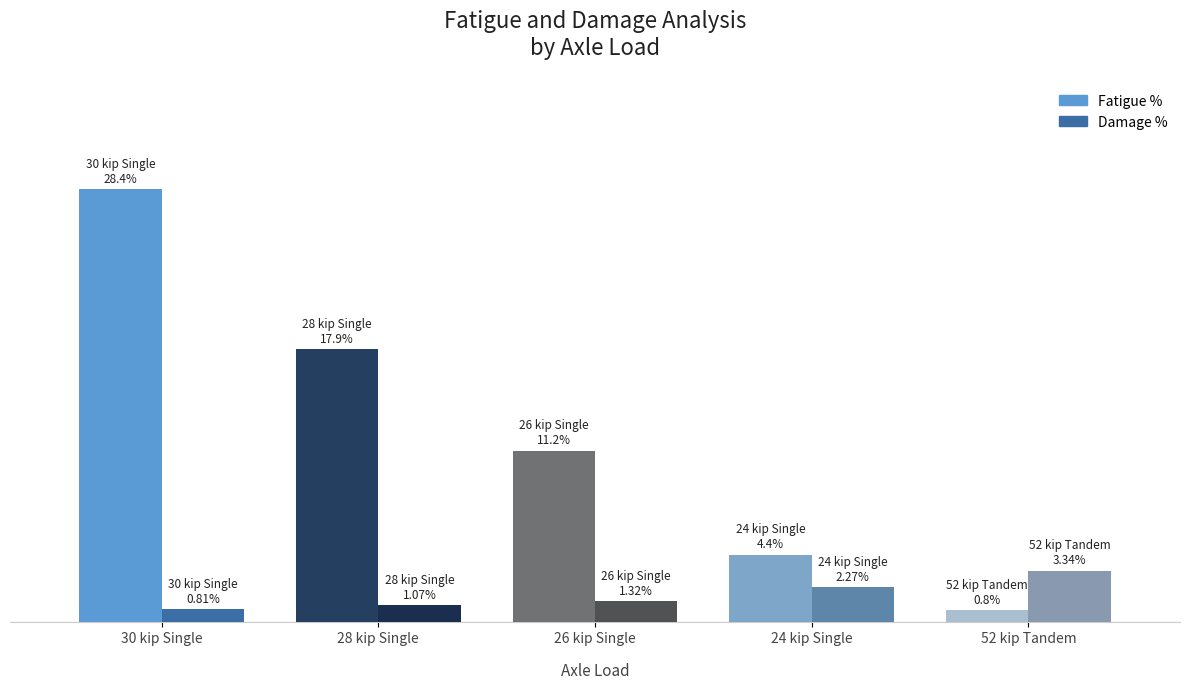

What is the total value across all series at 52 kip Tandem?

4.1